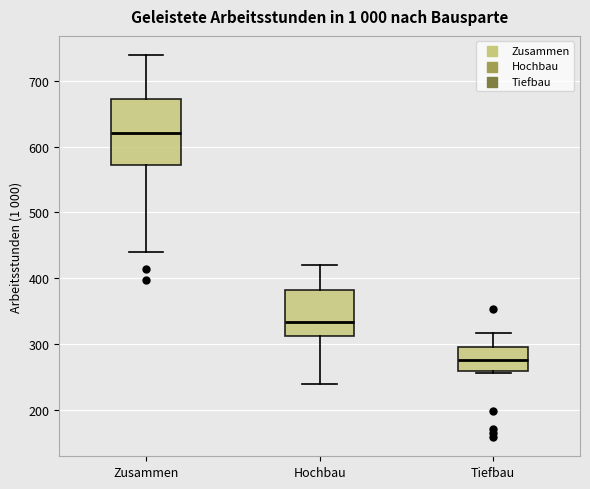

Where is the upper edge of the box for Zusammen on the y-axis? The values are not printed on the chart, so give them approximately, as read against the axis.

670